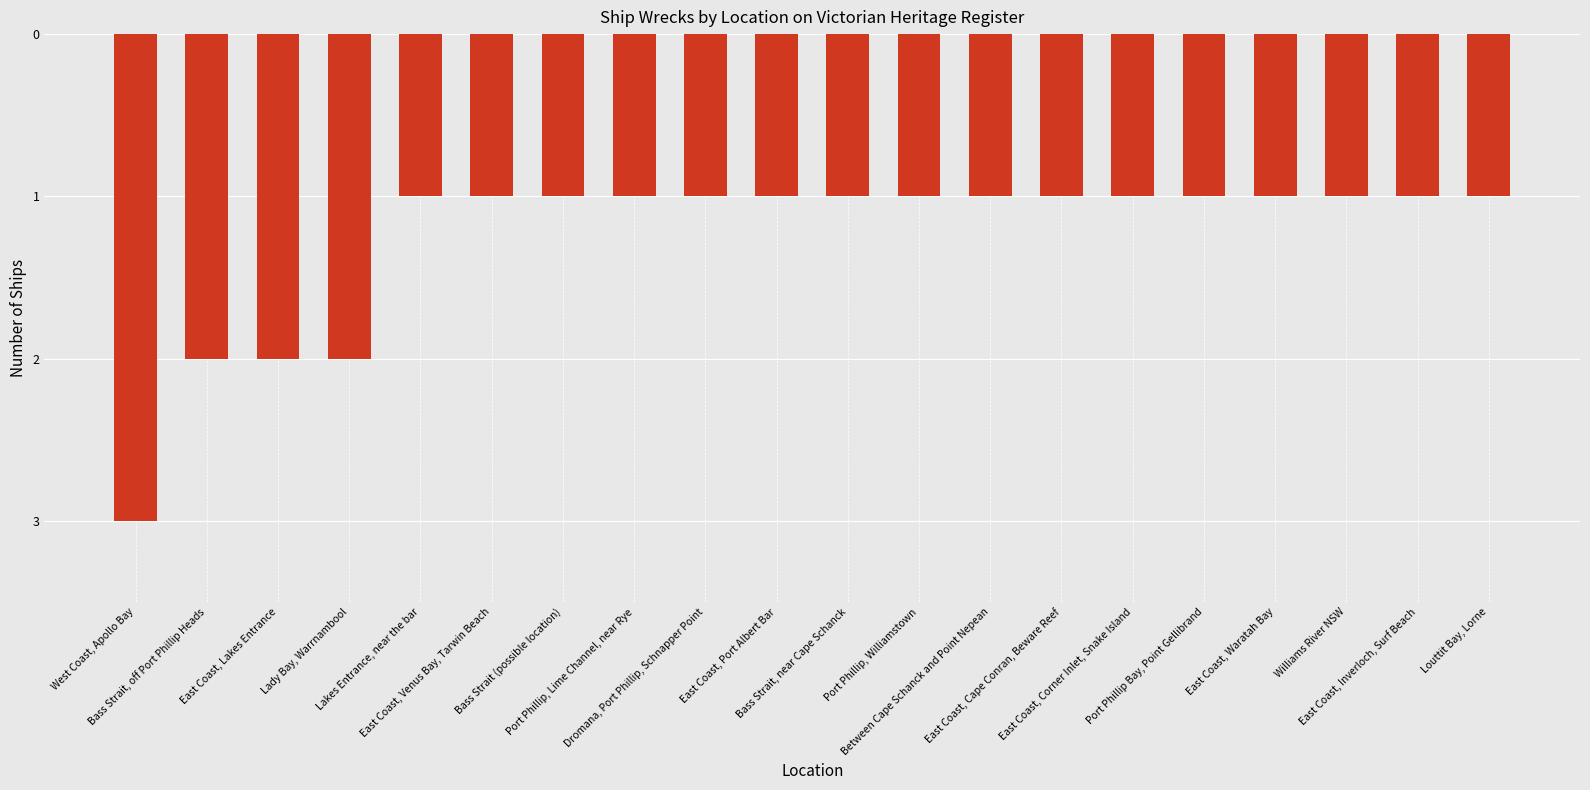

Are the bars horizontal?

No